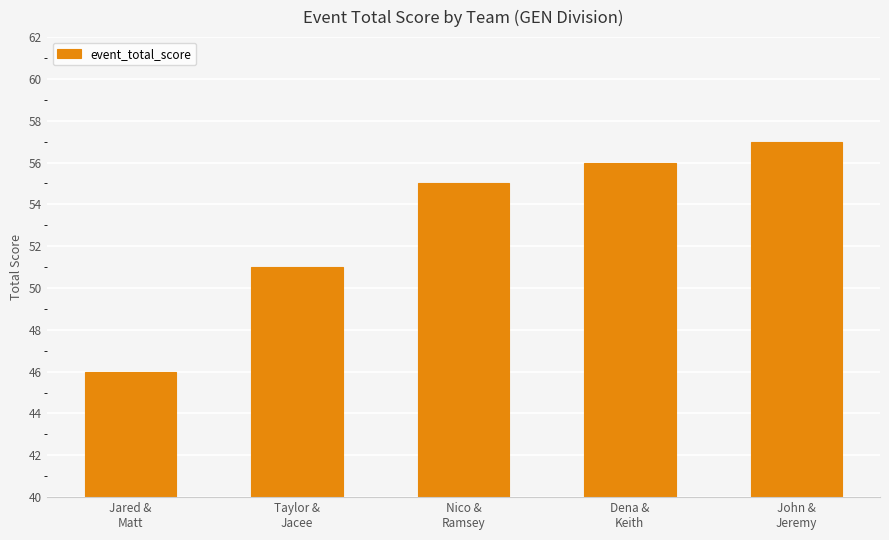

Reading left to right, what are all the values shown in this chart?

46	51	55	56	57